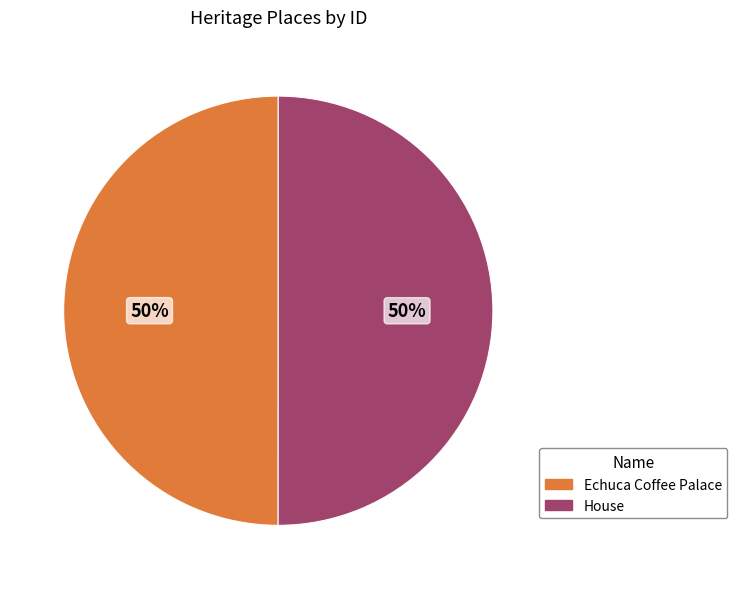

Approximately how many times larger is the value at House compared to Echuca Coffee Palace?

1.0